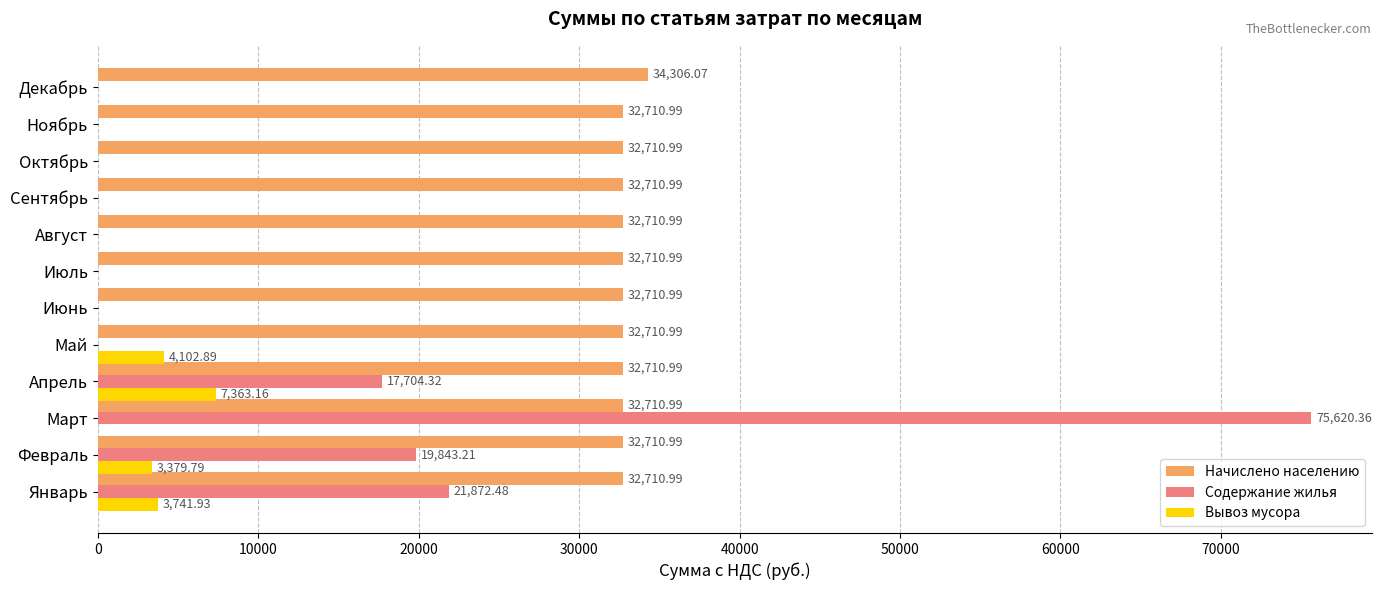

At which category is the sum across all series the highest?

Март